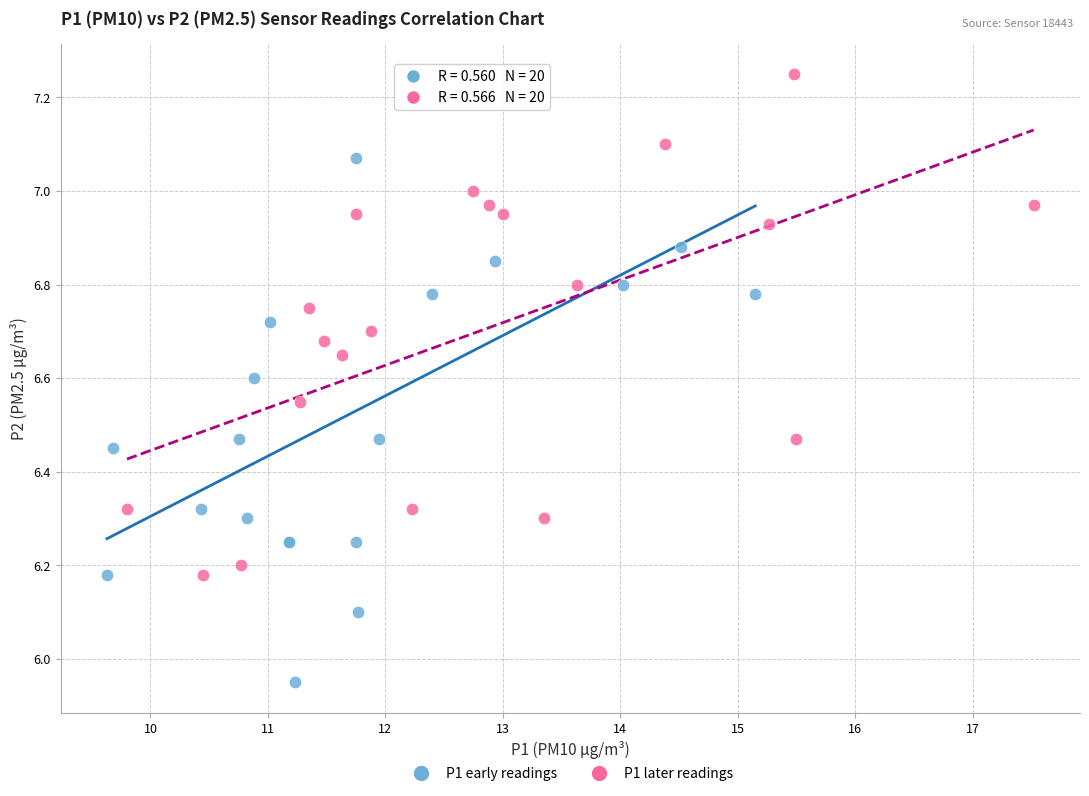

Which series reaches the minimum Y coordinate?

P1 early readings